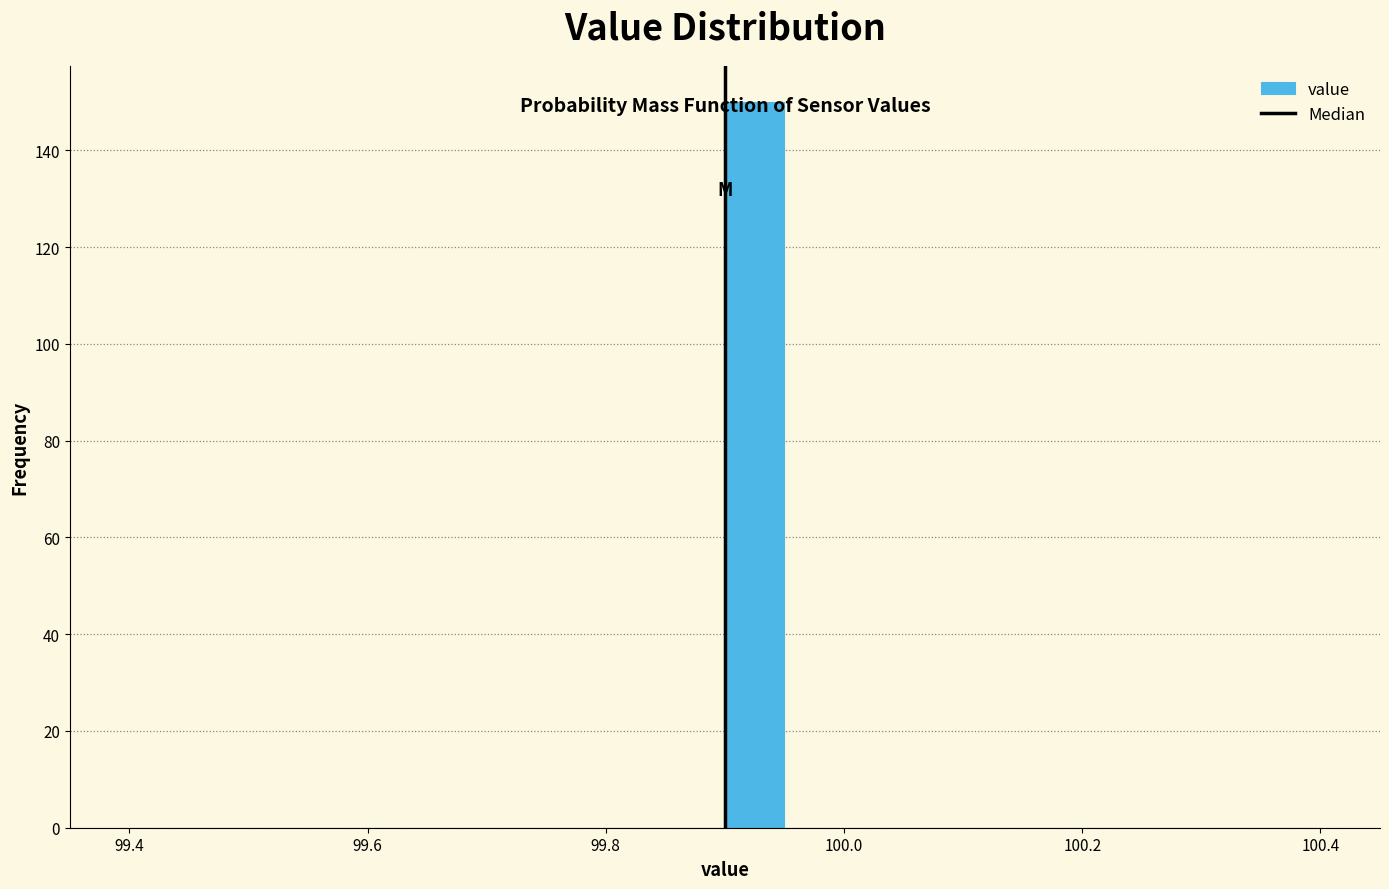

Read against the x-axis, roughly where is the centre of the tallest bar?

99.92